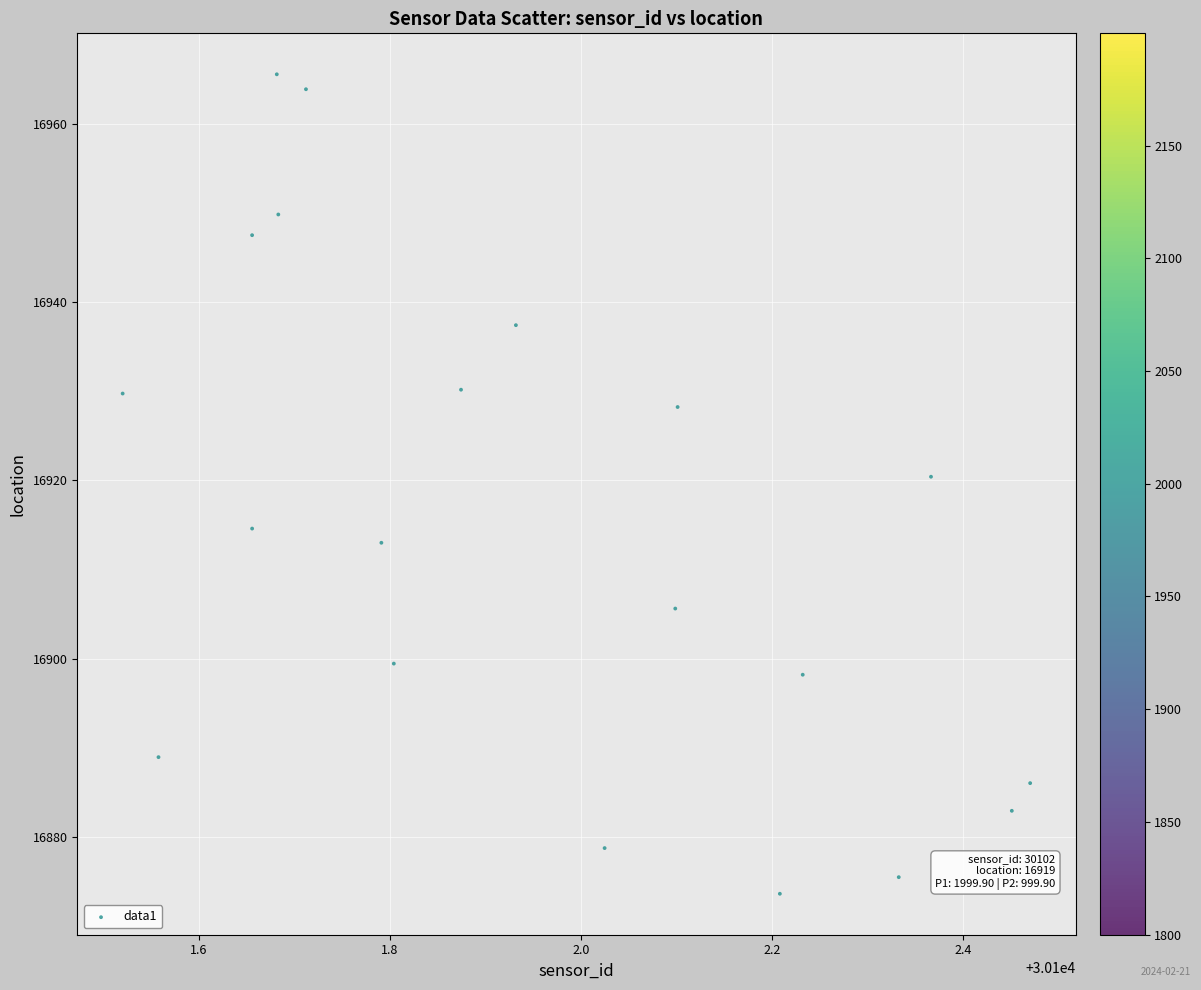

What Y value in the scatter plot is closest to 16919?

16920.4